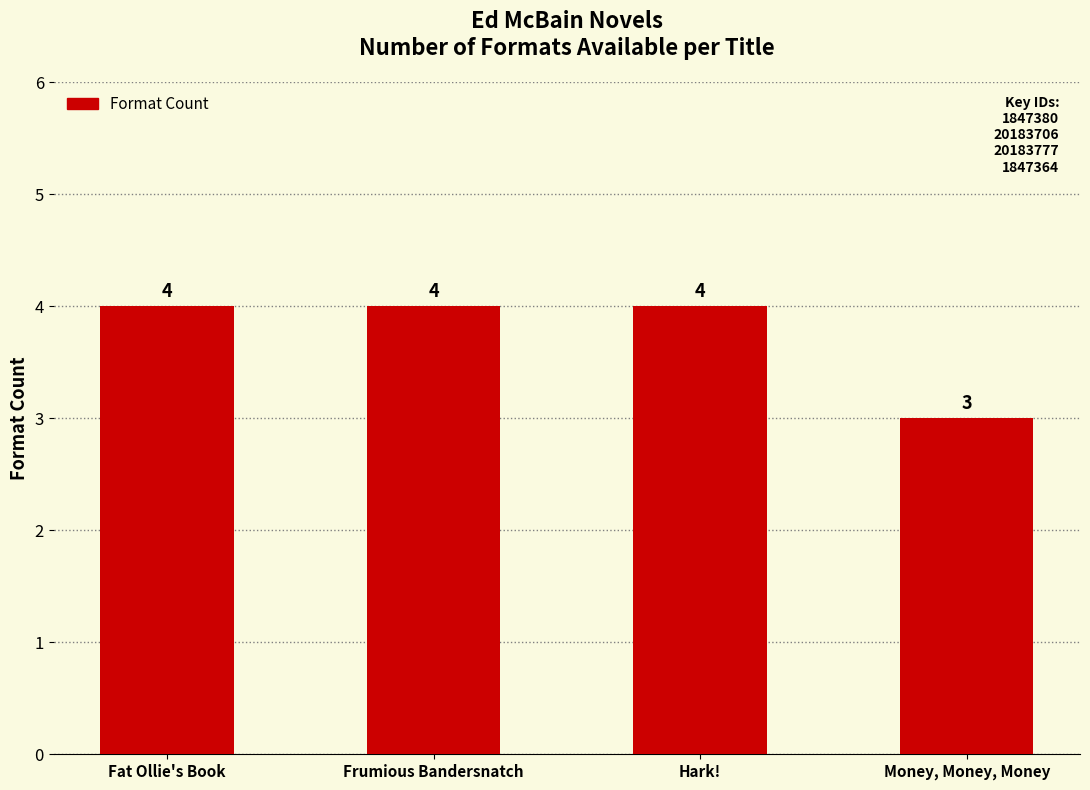

Which label corresponds to the smallest value in the chart?

Money, Money, Money